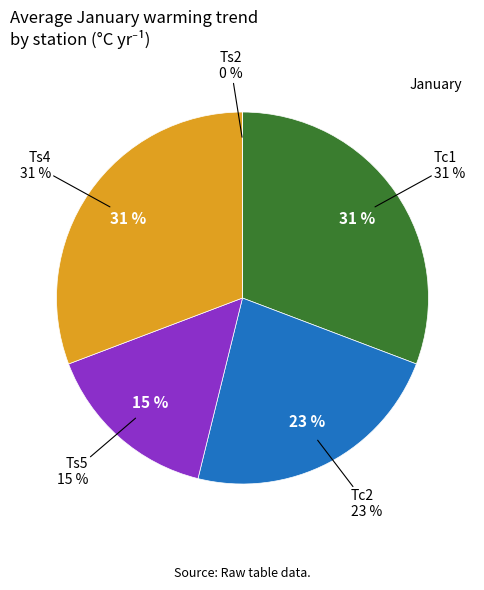

Does Ts5 represent more than half of the total?

No